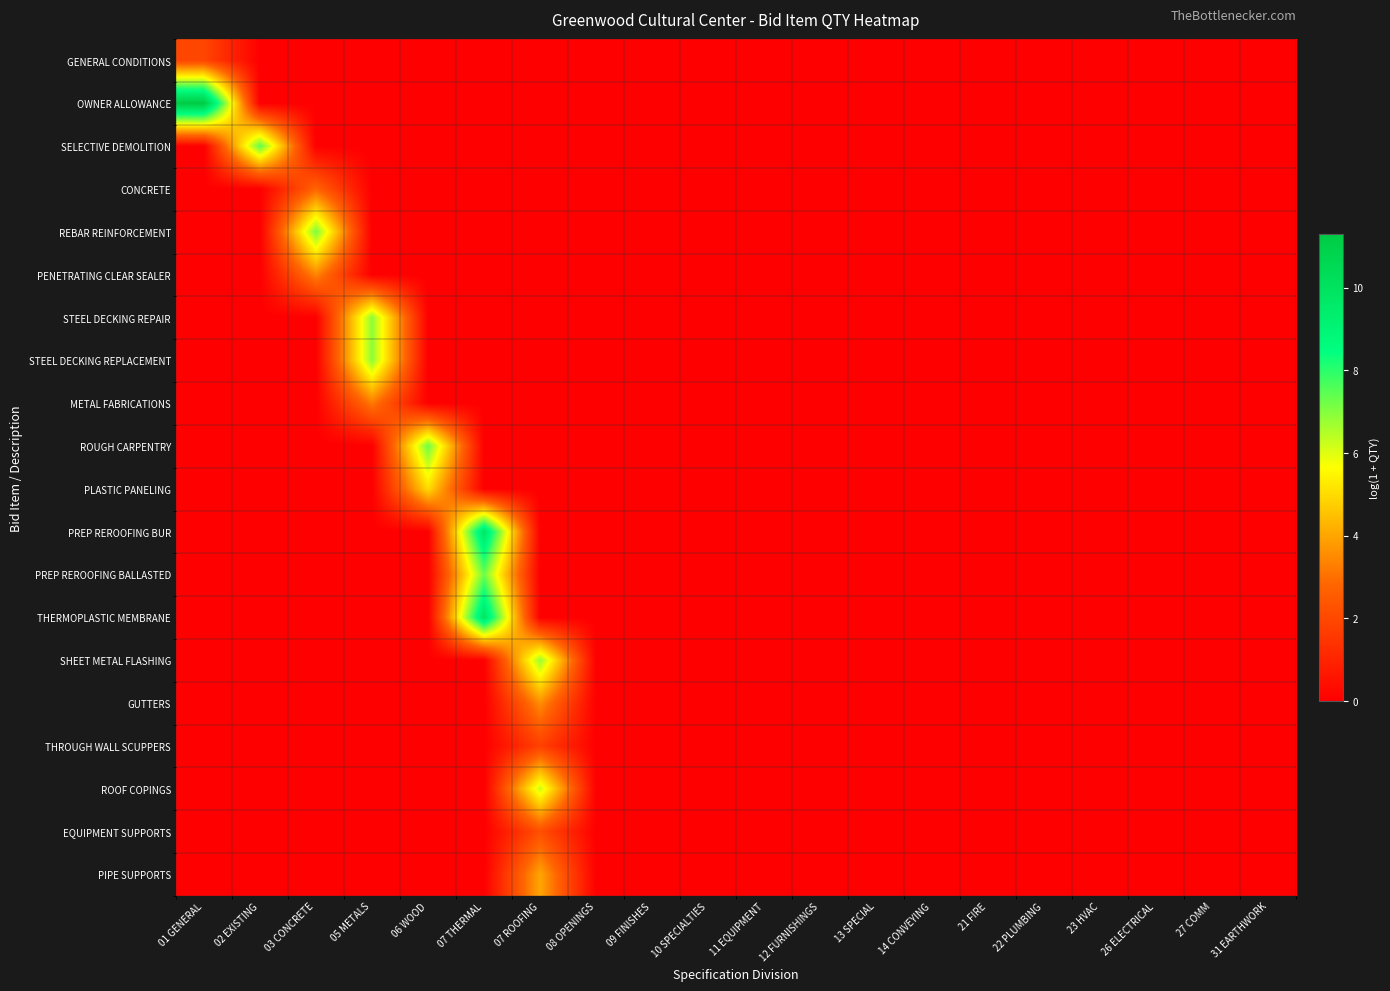

How many series are shown in this chart?

20